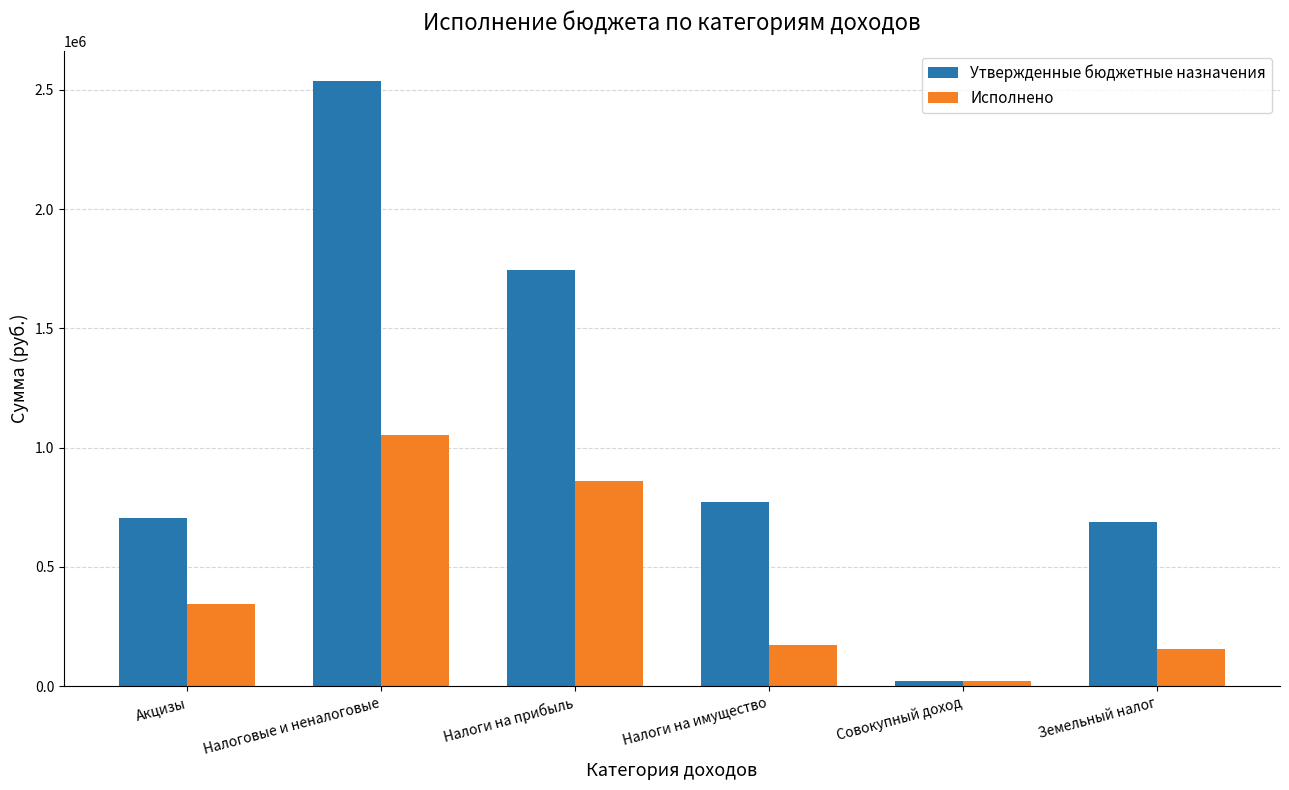

How many values in the Утвержденные бюджетные назначения series are below 771100?

3